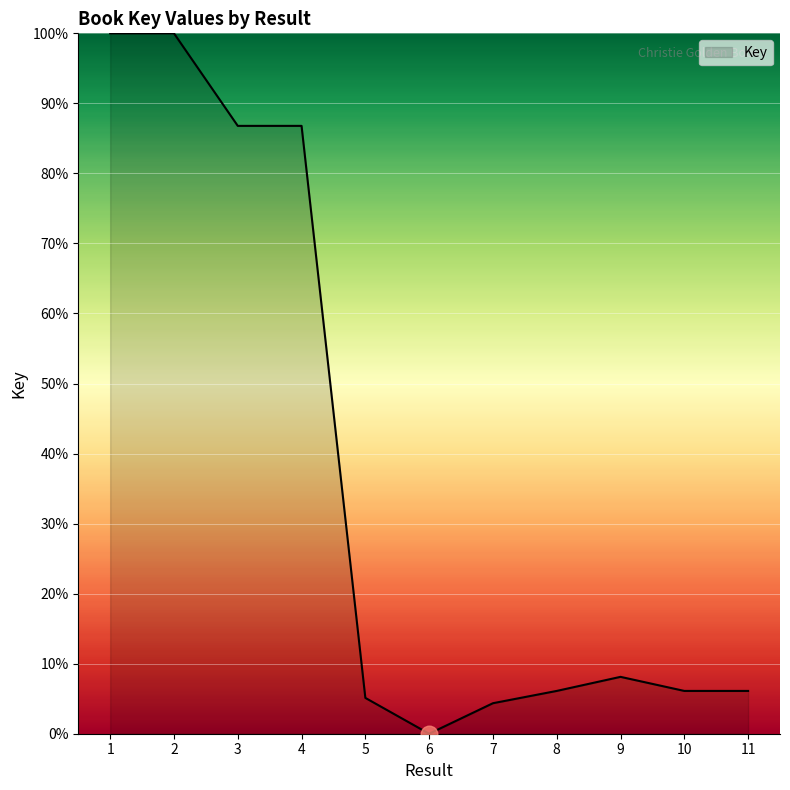

Approximately how many times larger is the value at 4 compared to 9?

10.7